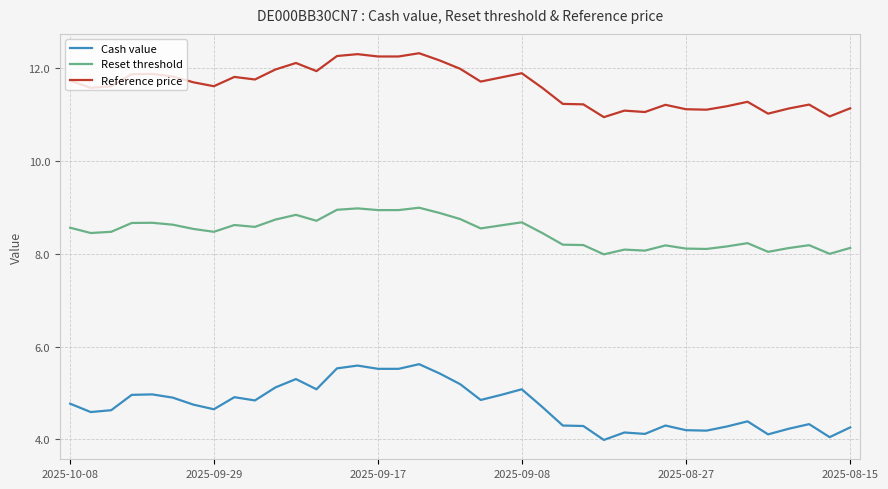

Which series has the largest total across all categories?

Reference price